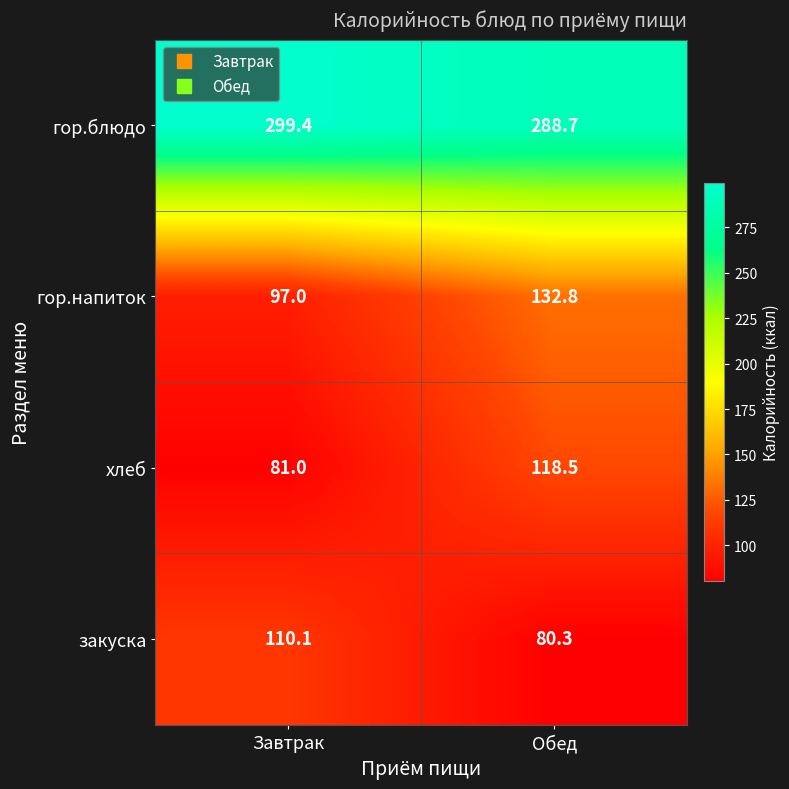

Reading right to left, transcribe all the data shown in this chart.

гор.блюдо: Обед=288.7	Завтрак=299.4
гор.напиток: Обед=132.8	Завтрак=97.0
хлеб: Обед=118.5	Завтрак=81.0
закуска: Обед=80.3	Завтрак=110.1